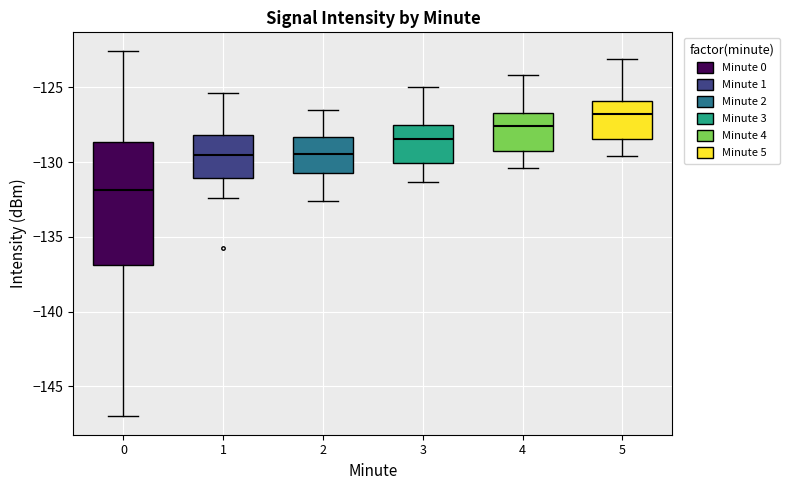

Reading left to right, read every box against the y-axis: the position of its median line, the range the box covers, and the ends of its whiskers. The values are not printed on the chart, so give them approximately, as read against the axis.

0: median -132.0, box -137.0 to -128.5, whiskers -147.0 to -122.5
1: median -129.5, box -131.0 to -128.0, whiskers -132.5 to -125.5
2: median -129.5, box -130.5 to -128.5, whiskers -132.5 to -126.5
3: median -128.5, box -130.0 to -127.5, whiskers -131.5 to -125.0
4: median -127.5, box -129.0 to -126.5, whiskers -130.5 to -124.0
5: median -127.0, box -128.5 to -126.0, whiskers -129.5 to -123.0